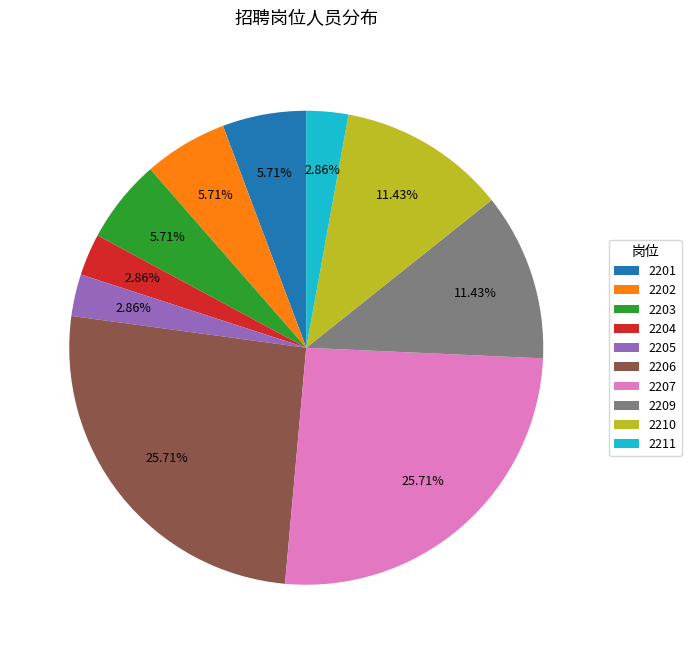

To the nearest percent, what is the difference between the 2203 and 2211 slice percentages?

3%